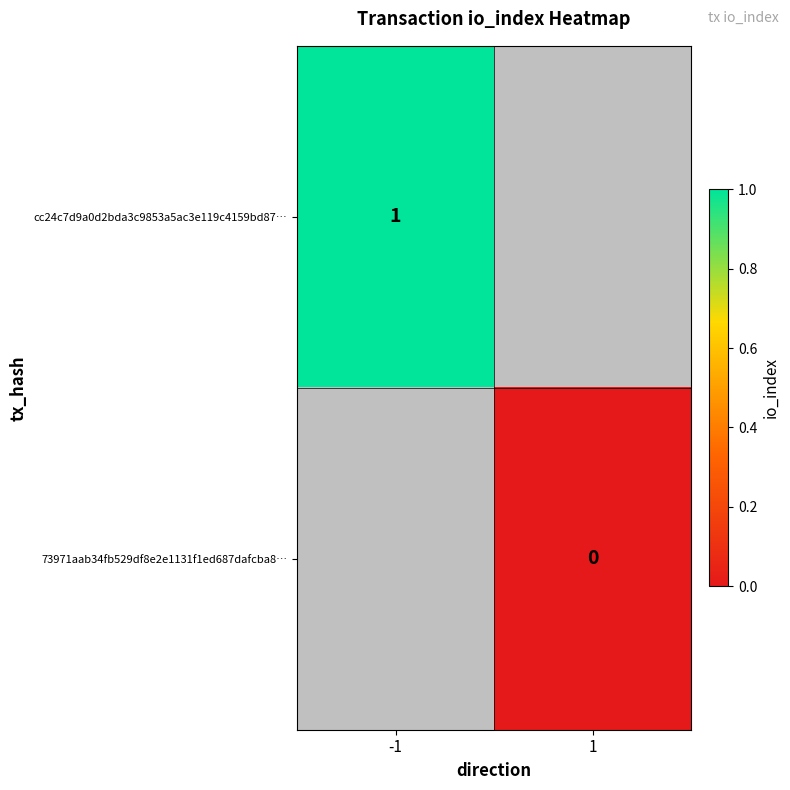

What is the minimum value for cc24c7d9a0d2bda3c9853a5ac3e119c4159bd87…?

1.0